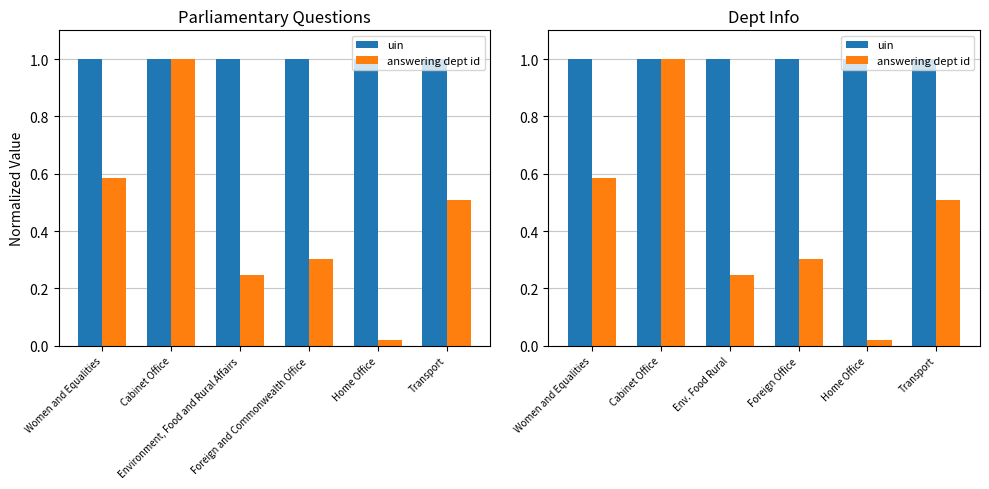

Where is uin nearest to the value 0?

Env. Food Rural